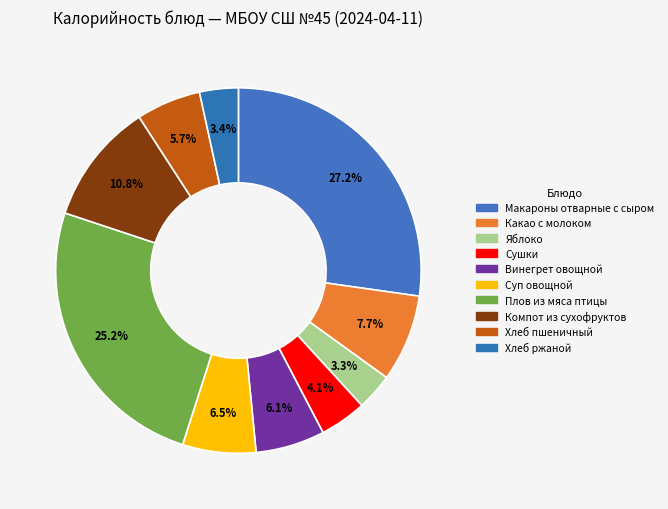

Count the number of slices in the pie.

10